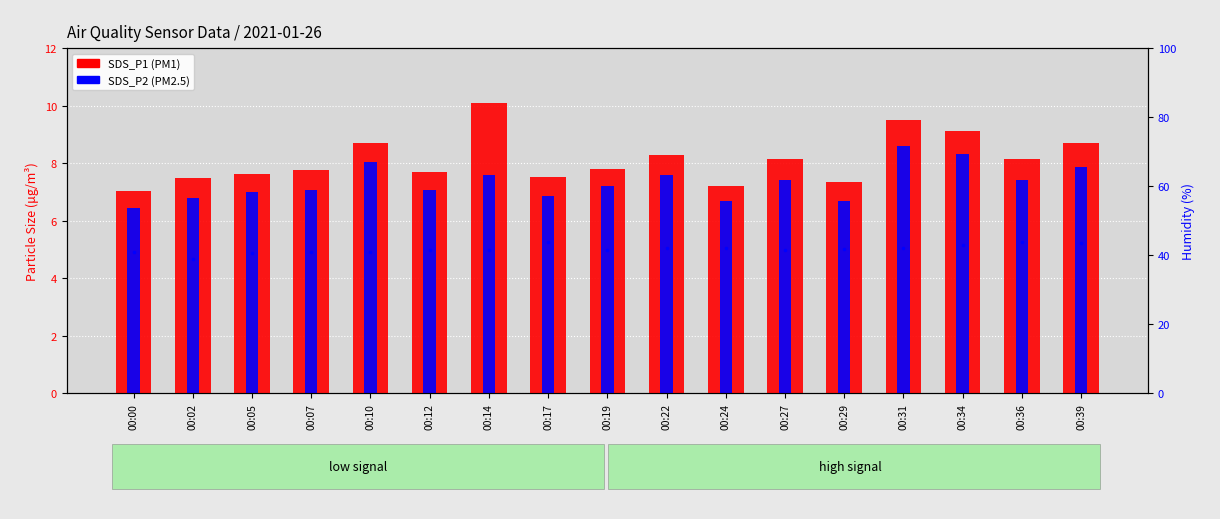

What is the total value across all series at 00:24?

13.9